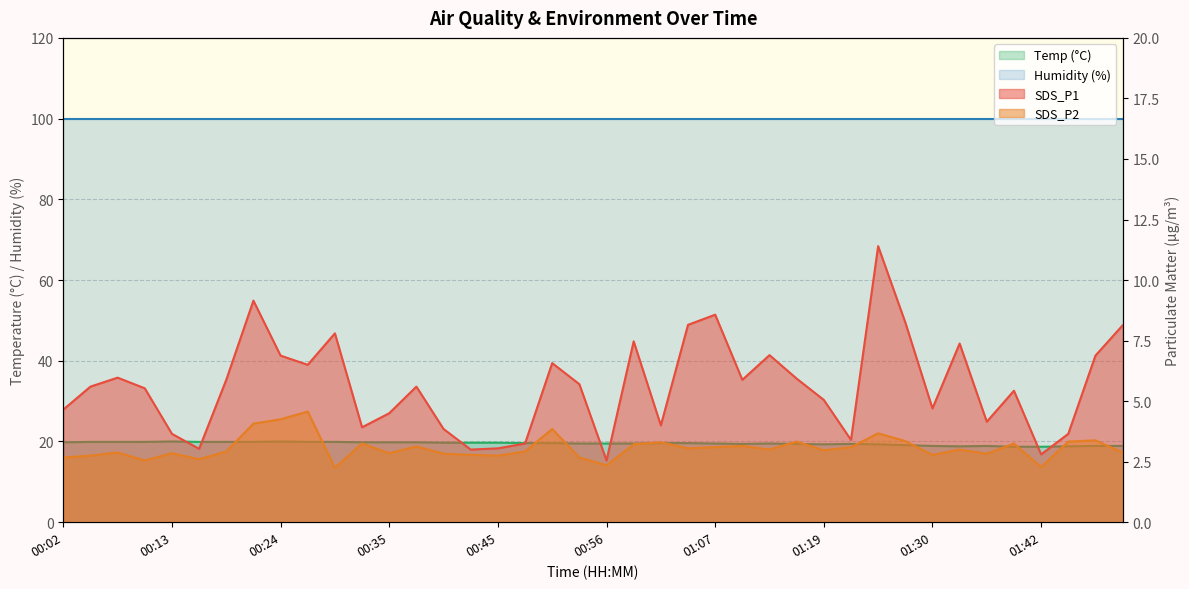

True or false: SDS_P2 and Temp intersect in this chart.

False